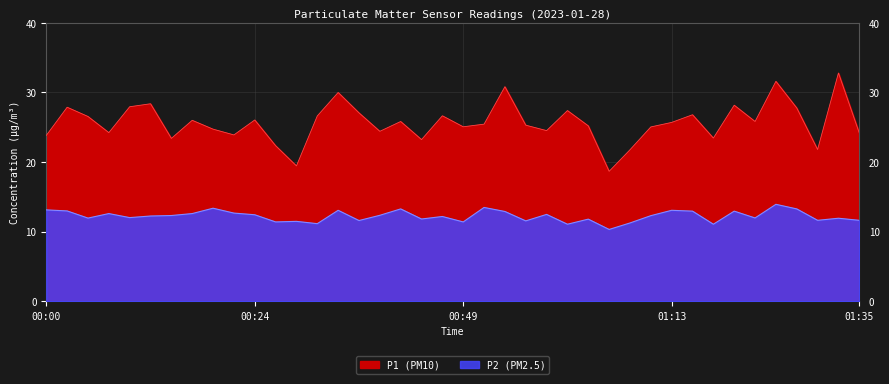

True or false: P2 has more than 1 interior local peaks.

True